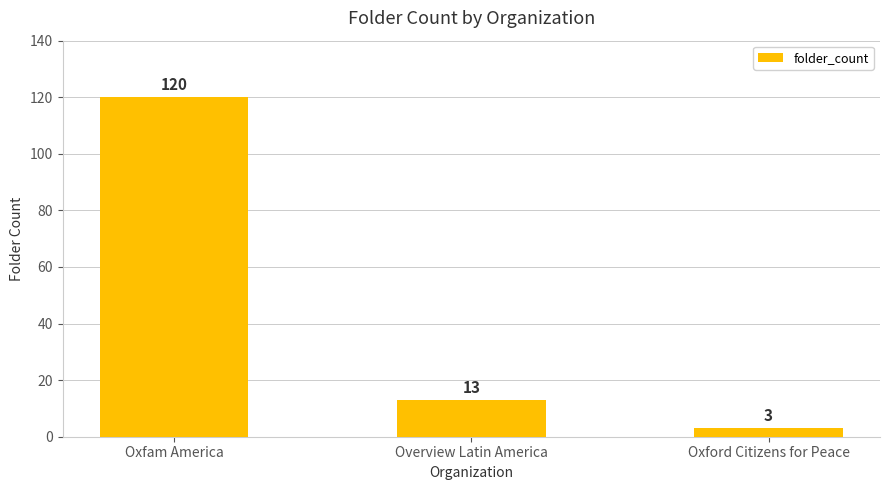

List the labels in order of value, smallest first.

Oxford Citizens for Peace, Overview Latin America, Oxfam America